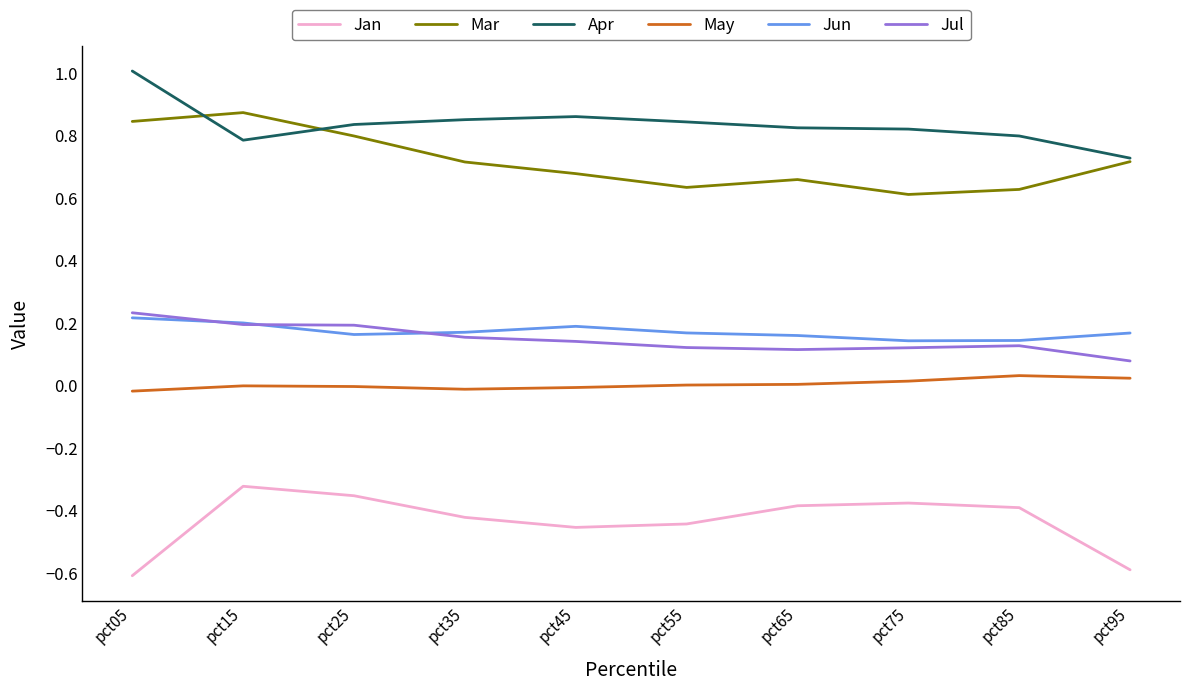

How many lines are shown in the chart?

6